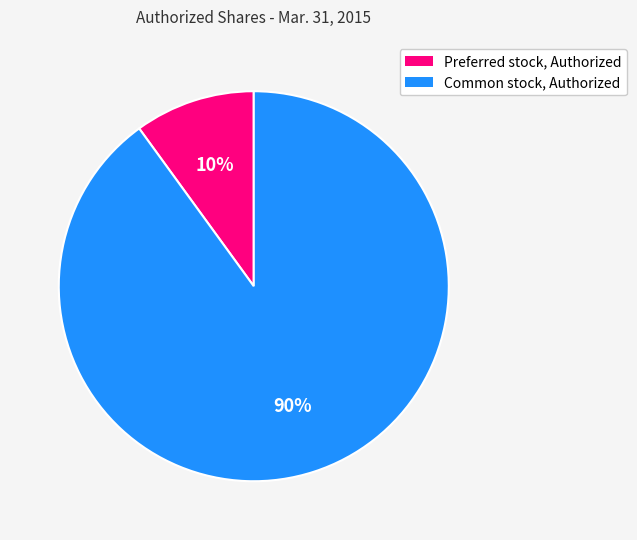

To the nearest percent, what percentage of the pie is Common stock, Authorized?

90%